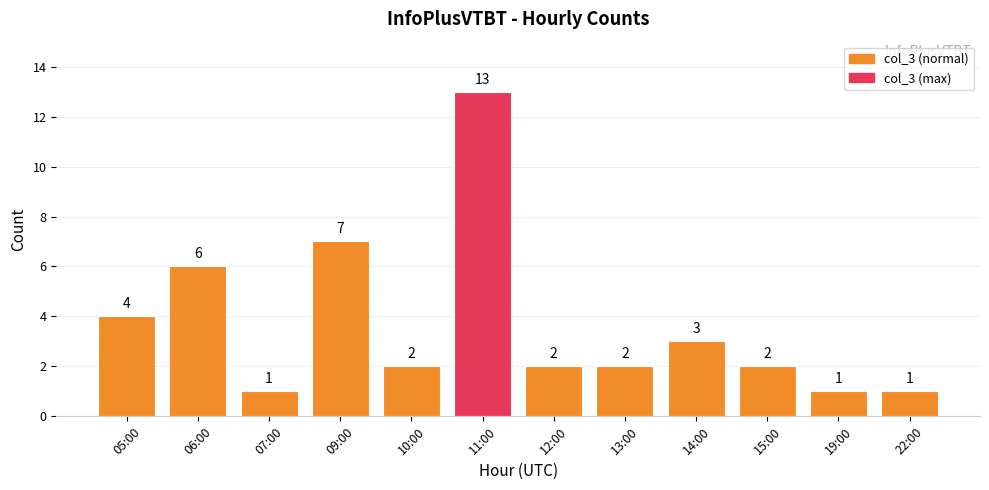

What is the greatest value displayed?

13